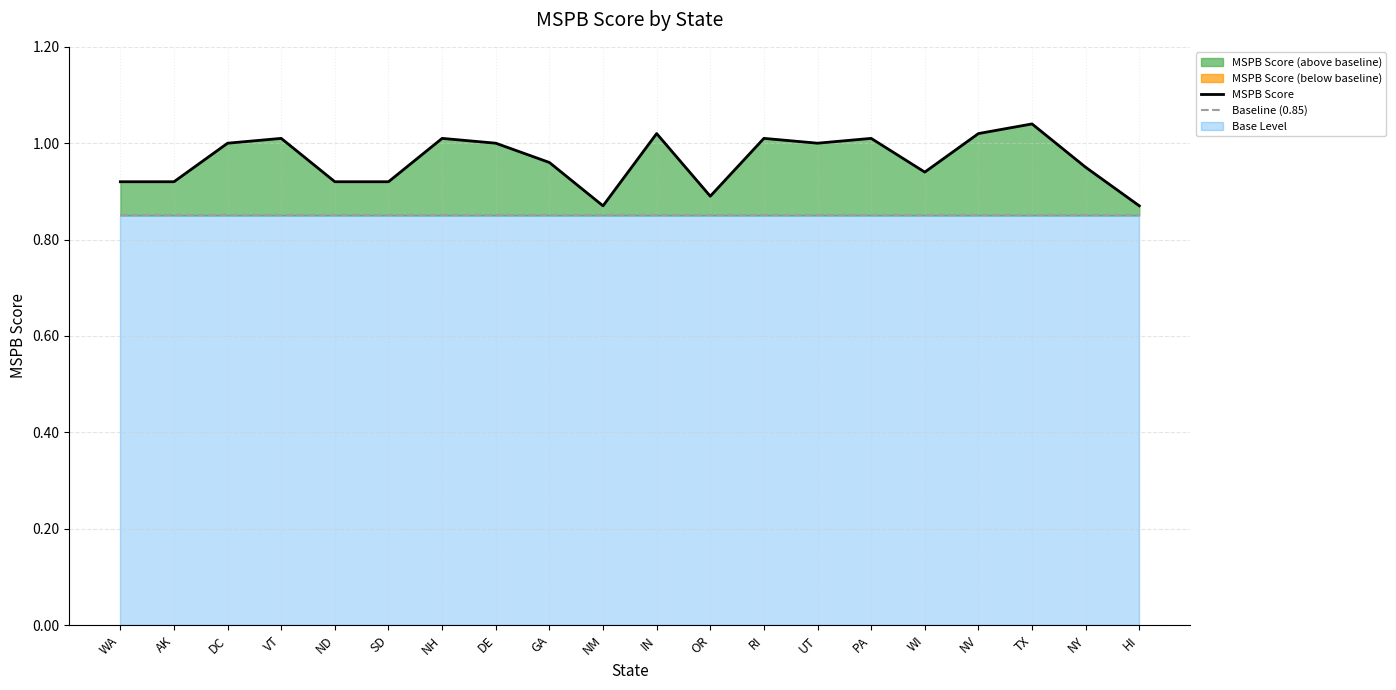

At which label does MSPB Score reach its peak?

TX